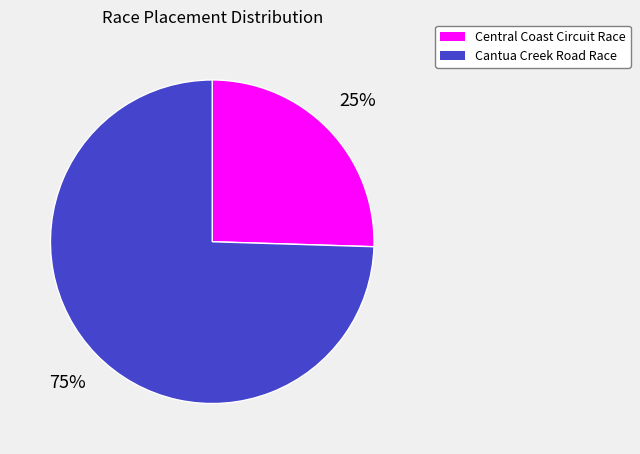

Is the sum of Central Coast Circuit Race and Cantua Creek Road Race greater than half?

Yes